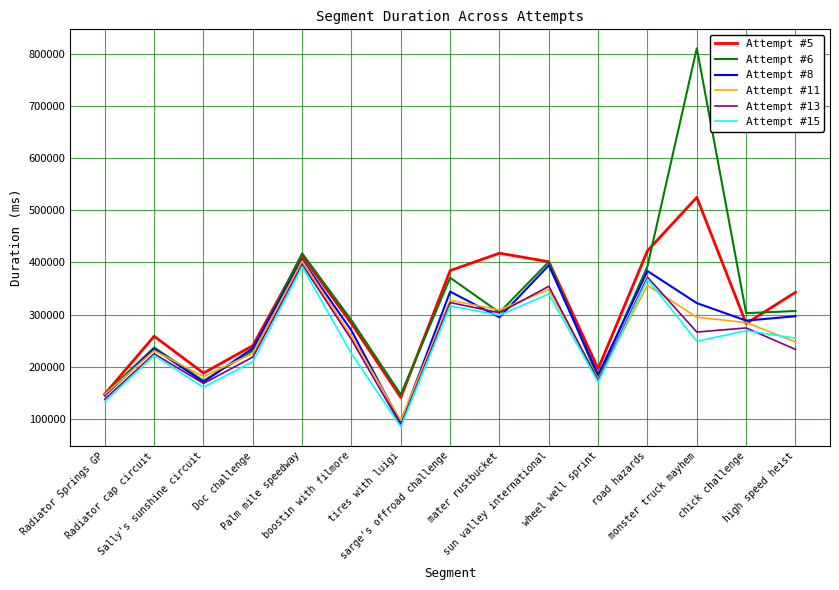

What is the lowest value of the Attempt #13 series?

88014